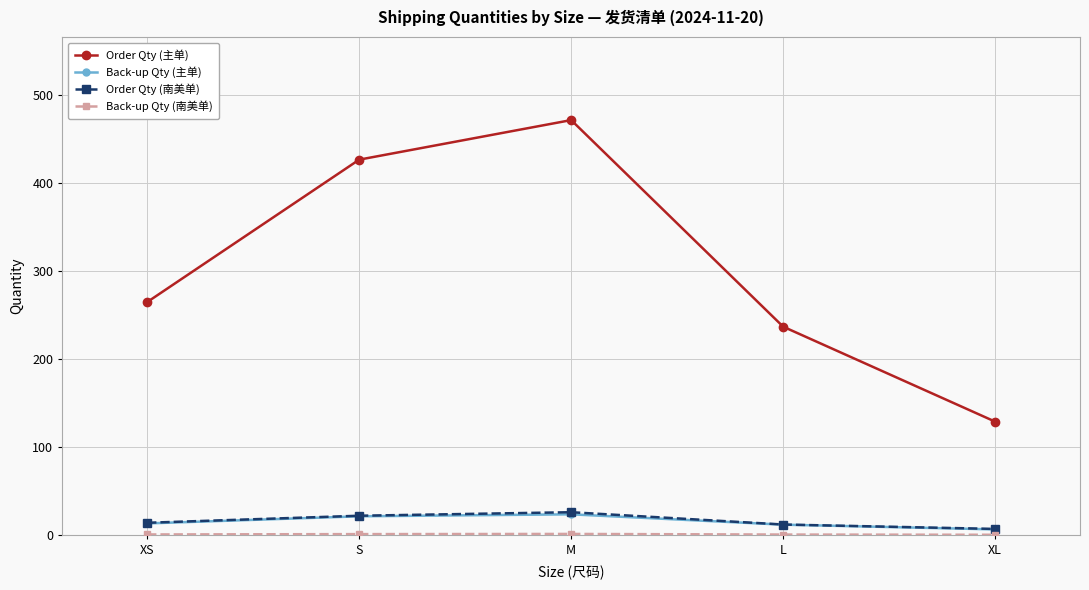

What is the difference between the maximum and second lowest values in the Order Qty (主单) series?

235.0